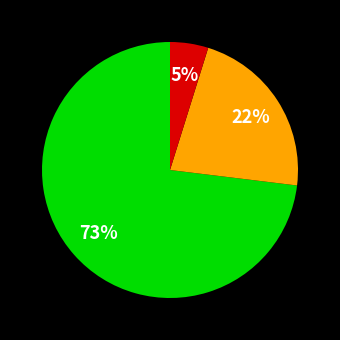

To the nearest percent, what is the difference between the largest and smallest slice percentages?

68%